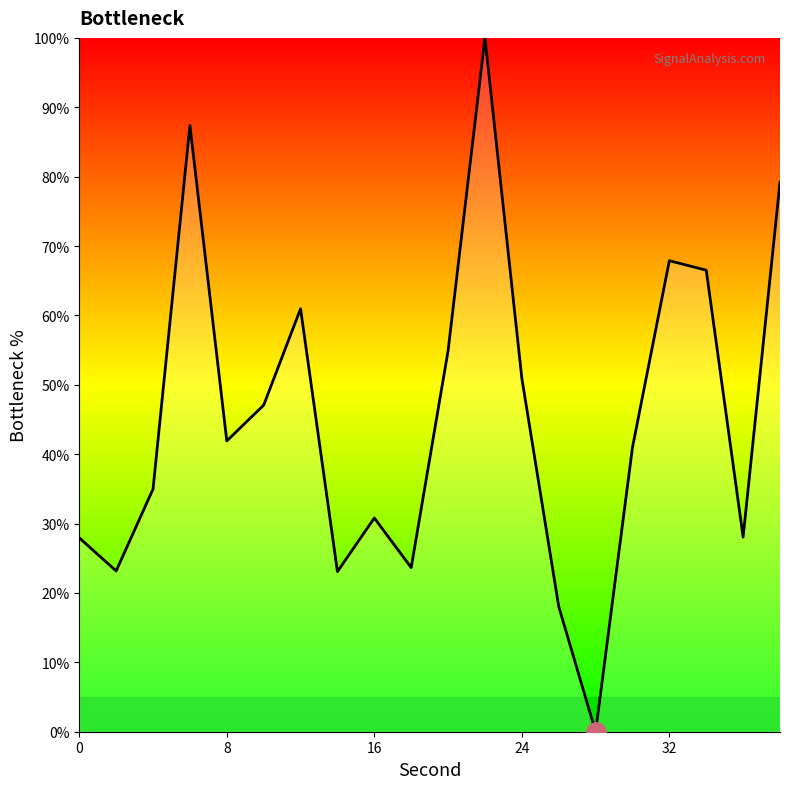

What is the maximum value shown in the chart?

100.0